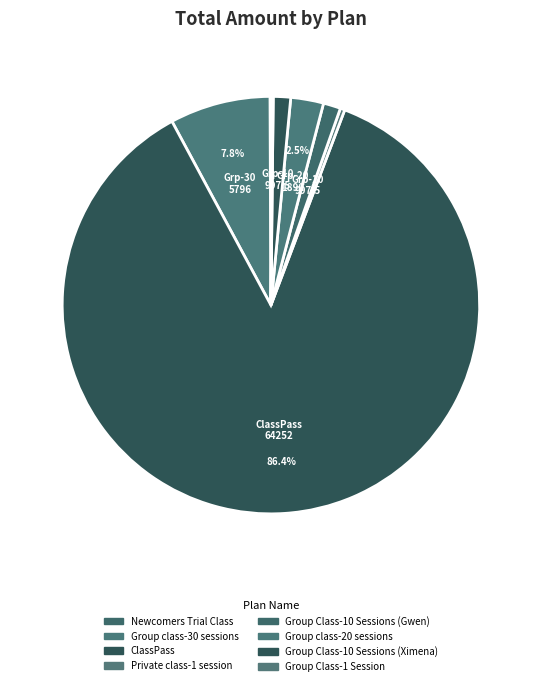

To the nearest percent, what is the average slice percentage?

12%